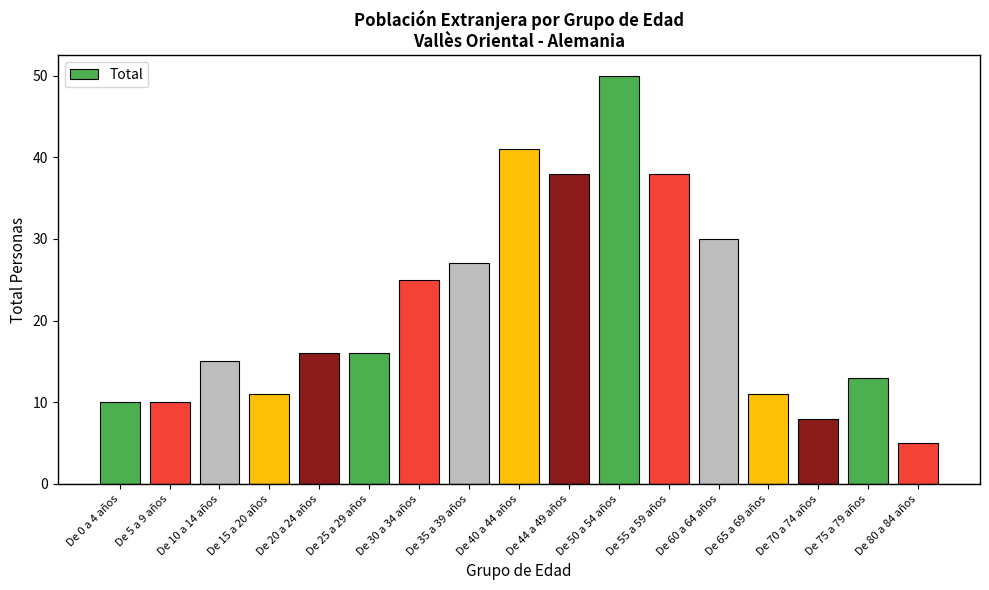

At which category does the chart reach its minimum across all series?

De 80 a 84 años